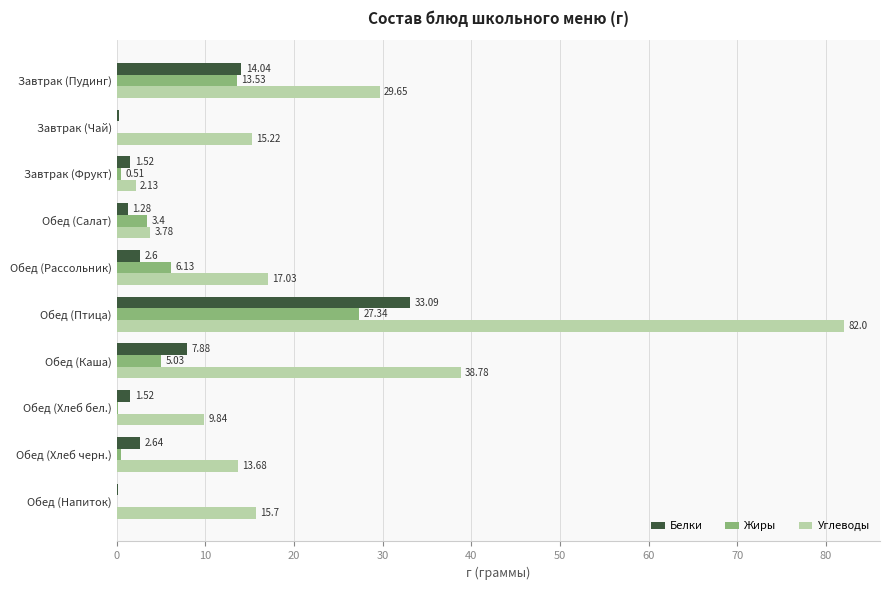

What is the sum of all Углеводы values?

227.8